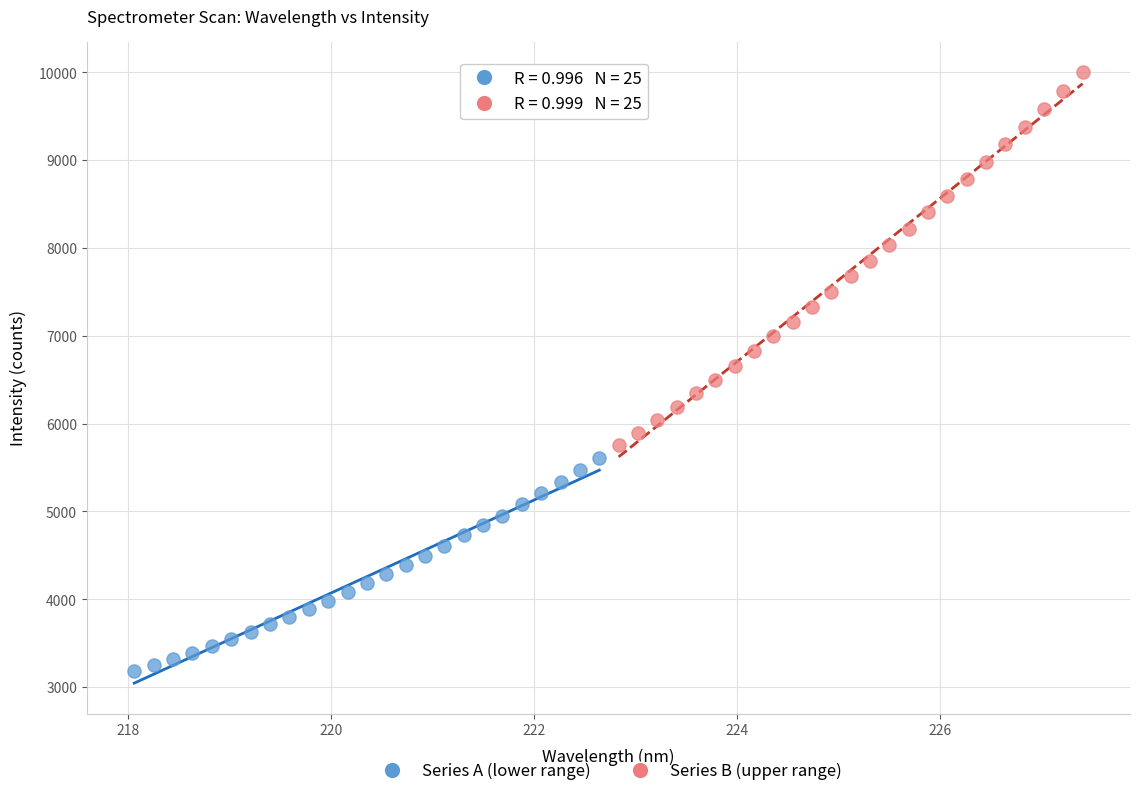

Which series contains the highest Y value?

Series B (upper range)